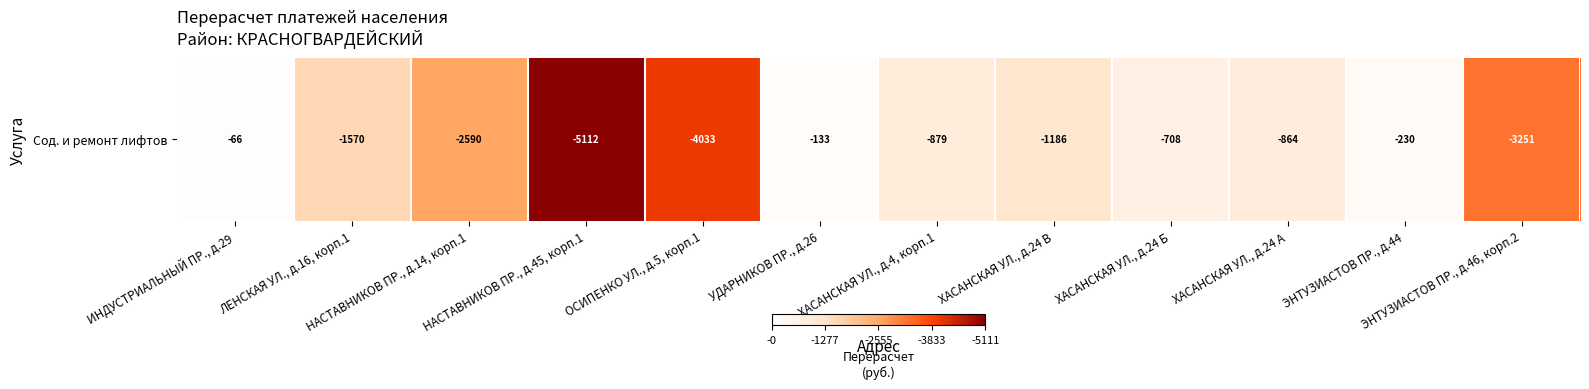

Count the number of categories in the chart.

12